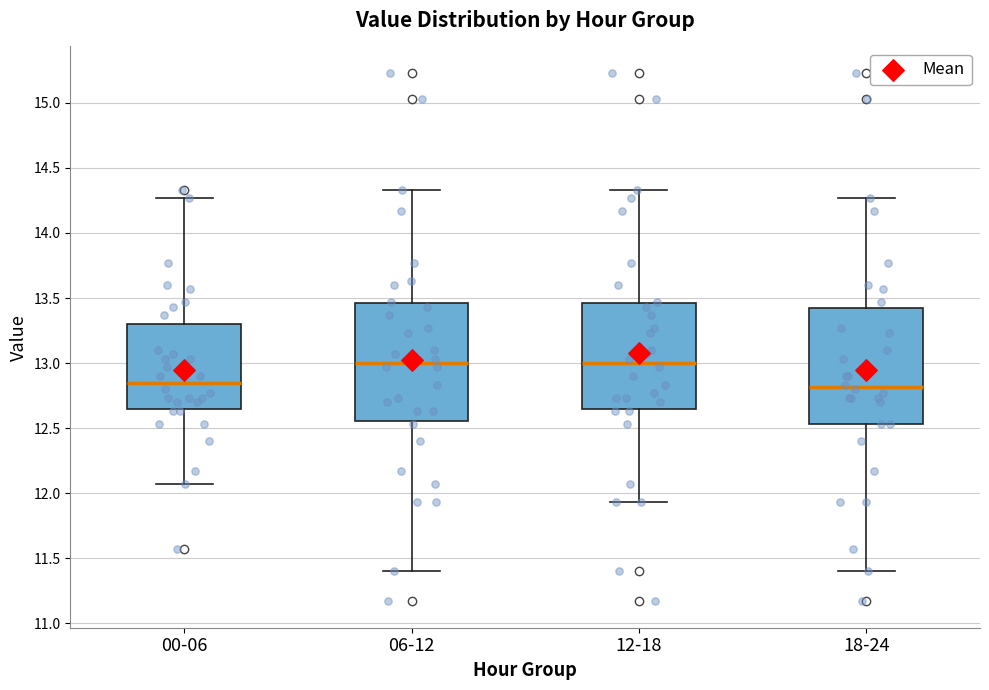

Reading left to right, transcribe this box plot: for each box, give where its median line is, the range the box spans, and where its two whiskers end, as read against the y-axis. The values are not printed on the chart, so give them approximately, as read against the axis.

00-06: median 12.85, box 12.65 to 13.30, whiskers 12.05 to 14.25
06-12: median 13.00, box 12.55 to 13.45, whiskers 11.40 to 14.35
12-18: median 13.00, box 12.65 to 13.45, whiskers 11.95 to 14.35
18-24: median 12.80, box 12.55 to 13.40, whiskers 11.40 to 14.25